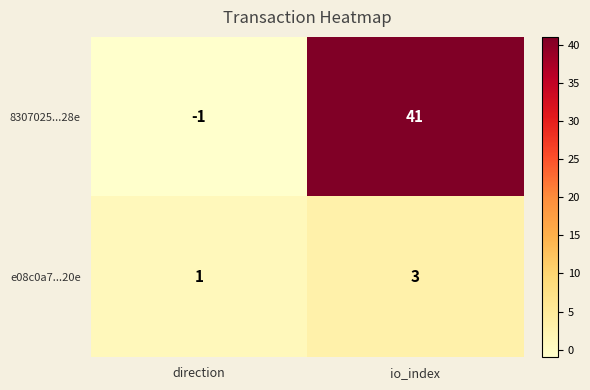

Between direction and io_index, which series saw the biggest shift?

8307025...28e